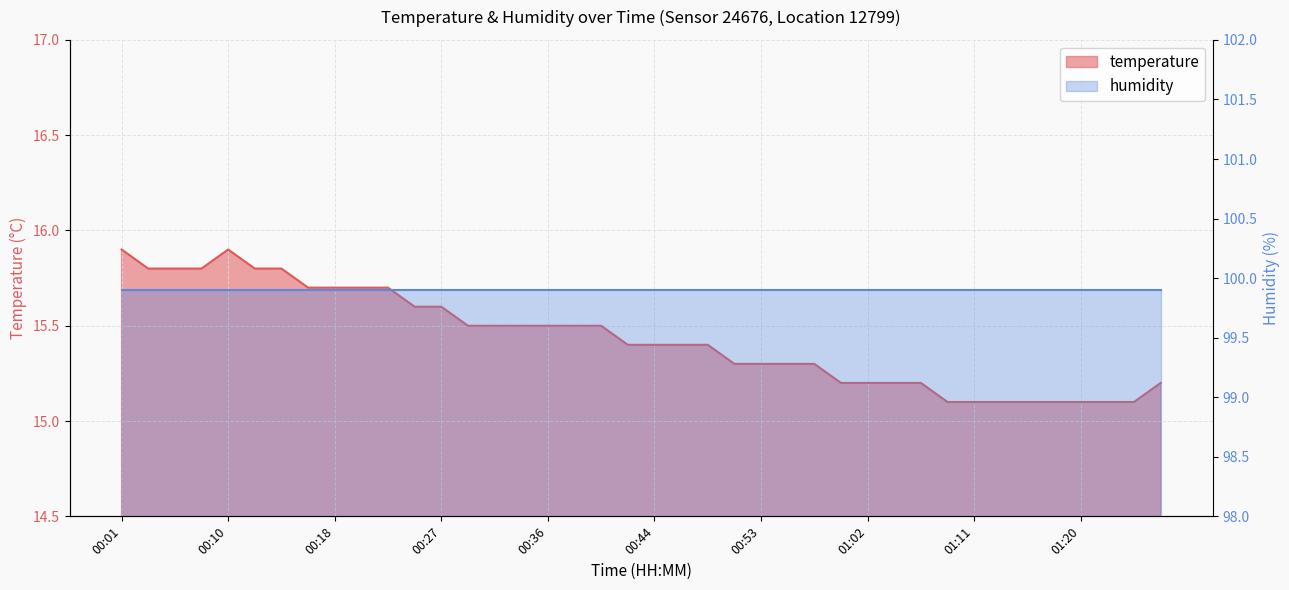

Reading left to right, what are all the values shown in this chart?

15.9	15.8	15.8	15.8	15.9	15.8	15.8	15.7	15.7	15.7	15.7	15.6	15.6	15.5	15.5	15.5	15.5	15.5	15.5	15.4	15.4	15.4	15.4	15.3	15.3	15.3	15.3	15.2	15.2	15.2	15.2	15.1	15.1	15.1	15.1	15.1	15.1	15.1	15.1	15.2